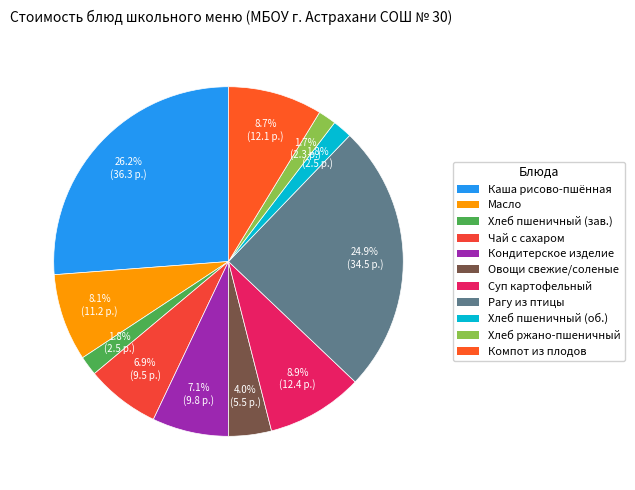

What is the largest slice in the pie chart?

Каша вязкая молочная из риса и пшена